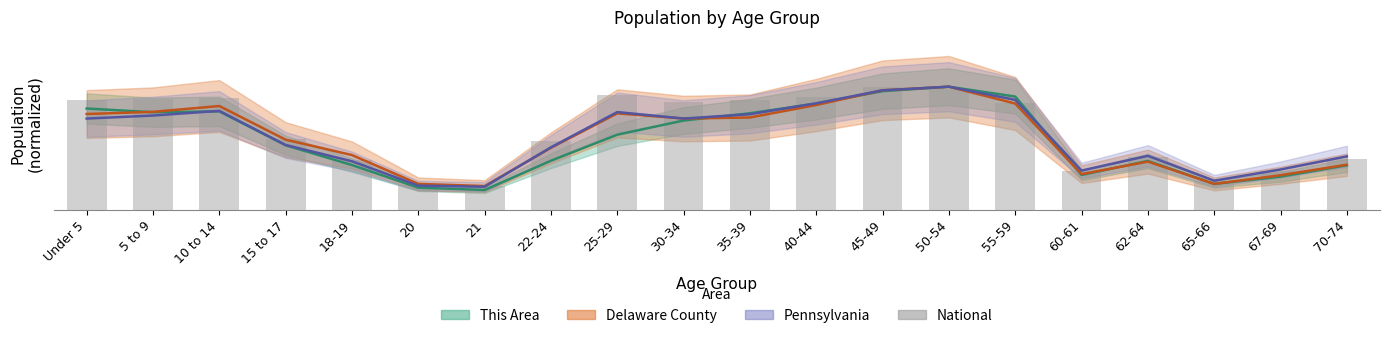

Reading left to right, list all the values displayed in this chart.

Under 5=0.9	5 to 9=0.9	10 to 14=0.9	15 to 17=0.6	18-19=0.4	20=0.2	21=0.2	22-24=0.6	25-29=0.9	30-34=0.9	35-39=0.9	40-44=0.9	45-49=1.0	50-54=1.0	55-59=0.9	60-61=0.3	62-64=0.4	65-66=0.2	67-69=0.3	70-74=0.4